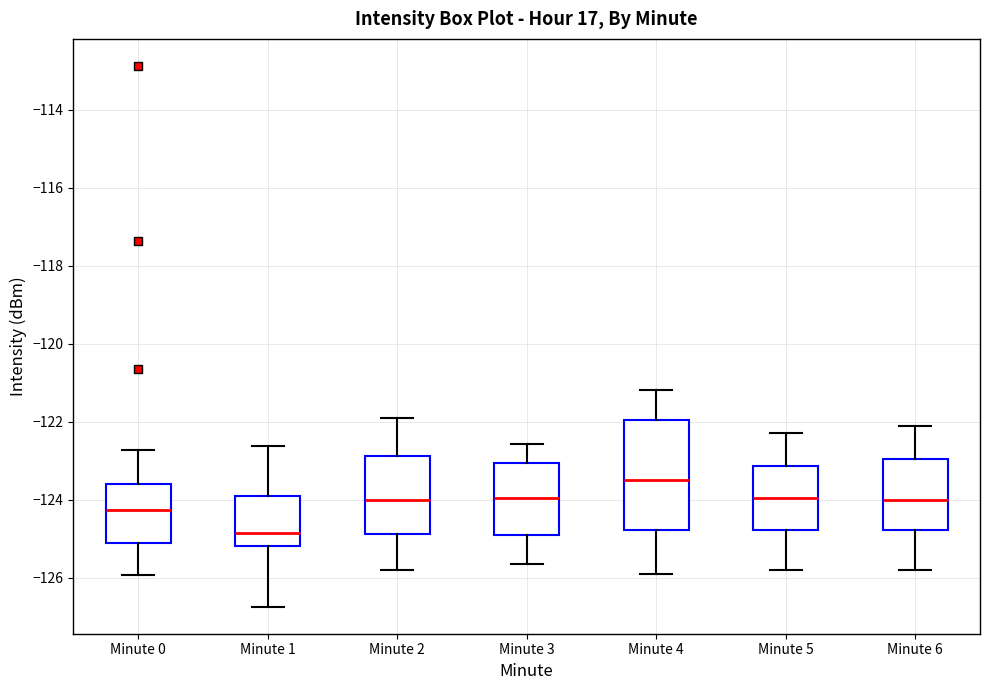

Which box's median line is the lowest?

Minute 1